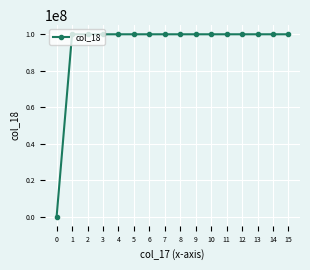

Reading left to right, what are all the values shown in this chart?

0=0	1=99999999	2=99999999	3=99999999	4=99999999	5=99999999	6=99999999	7=99999999	8=99999999	9=99999999	10=99999999	11=99999999	12=99999999	13=99999999	14=99999999	15=99999999